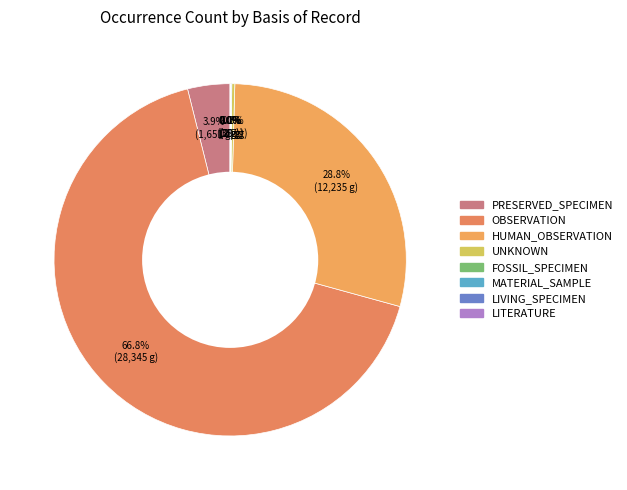

Does PRESERVED_SPECIMEN represent more than half of the total?

No